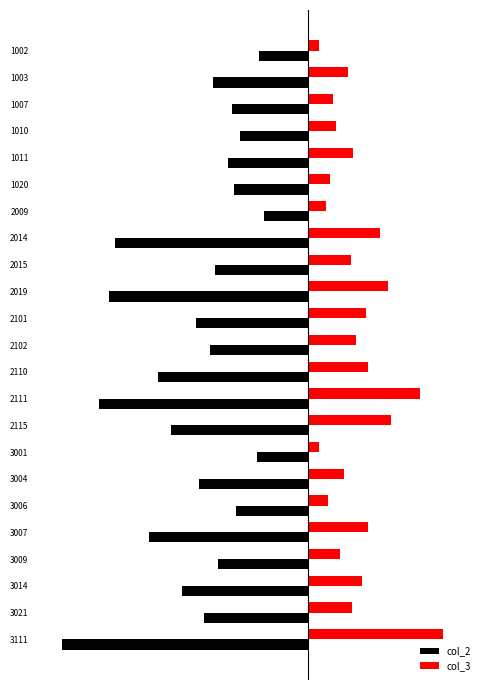

What is the value of the col_3 bar at the 12th from the left?

62